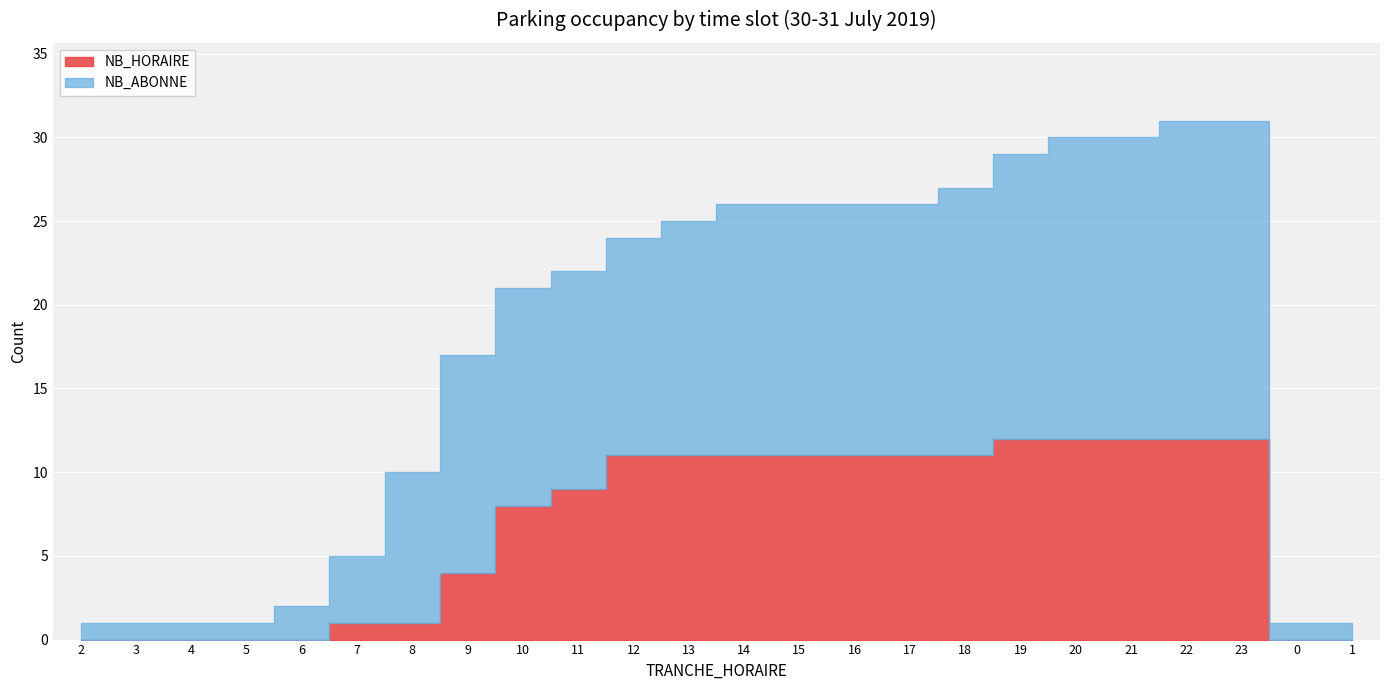

At which label does the data first exceed 11?

19